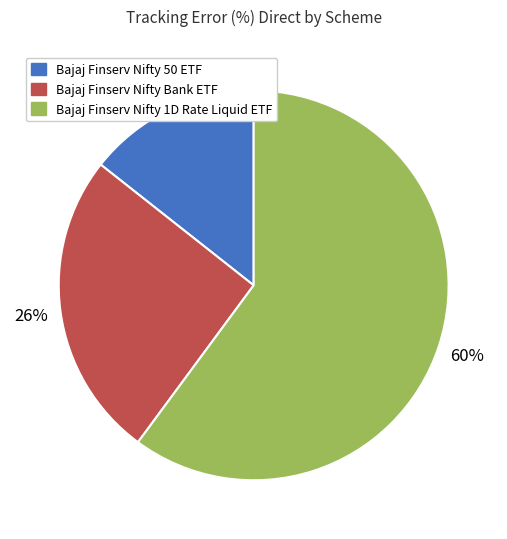

To the nearest percent, what is the combined percentage of Bajaj Finserv Nifty 1D Rate Liquid ETF and Bajaj Finserv Nifty Bank ETF?

86%